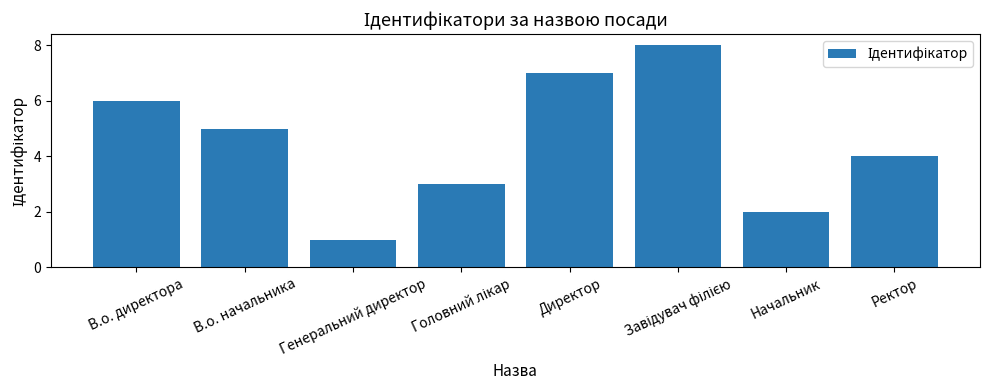

What is the greatest value displayed?

8